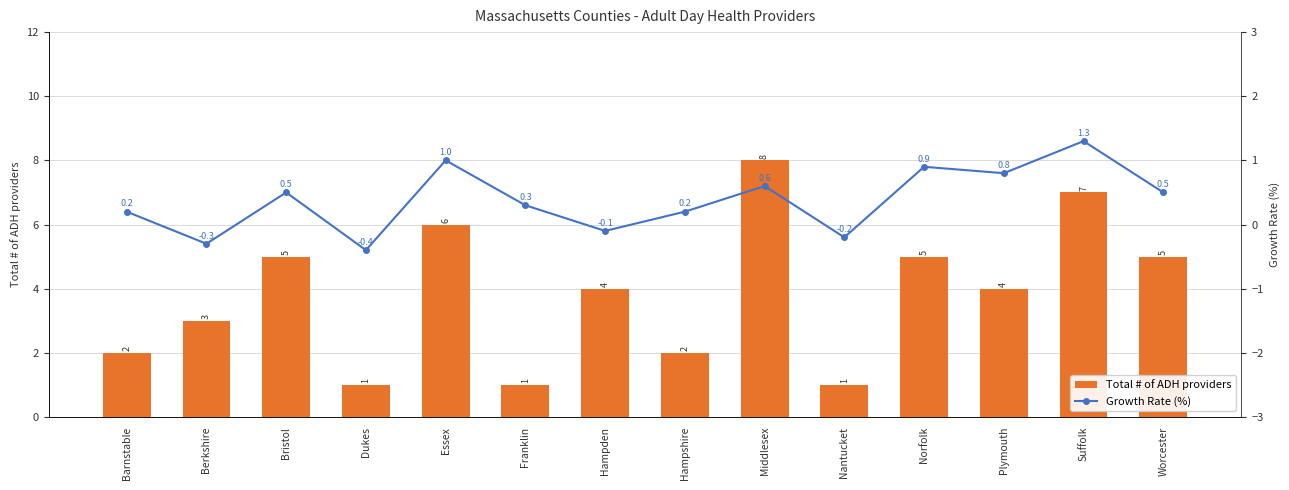

Which category has the highest value in the Growth Rate (%) series?

Suffolk